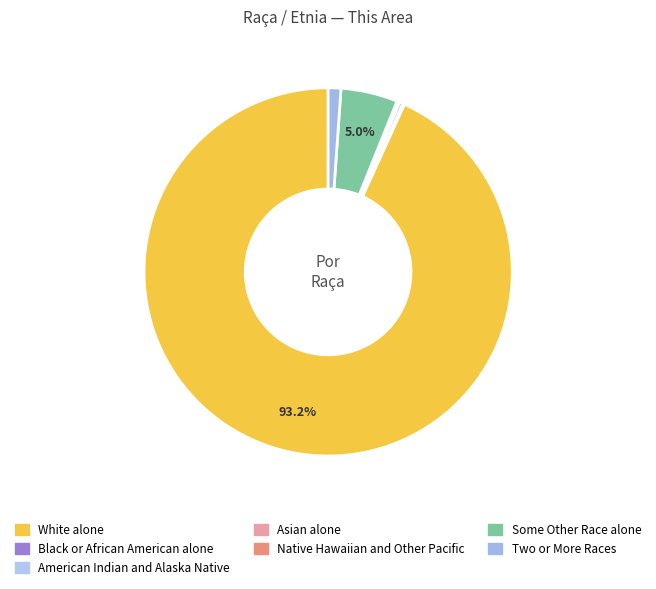

The Native Hawaiian and Other Pacific slice represents 12% of the pie. True or false?

False